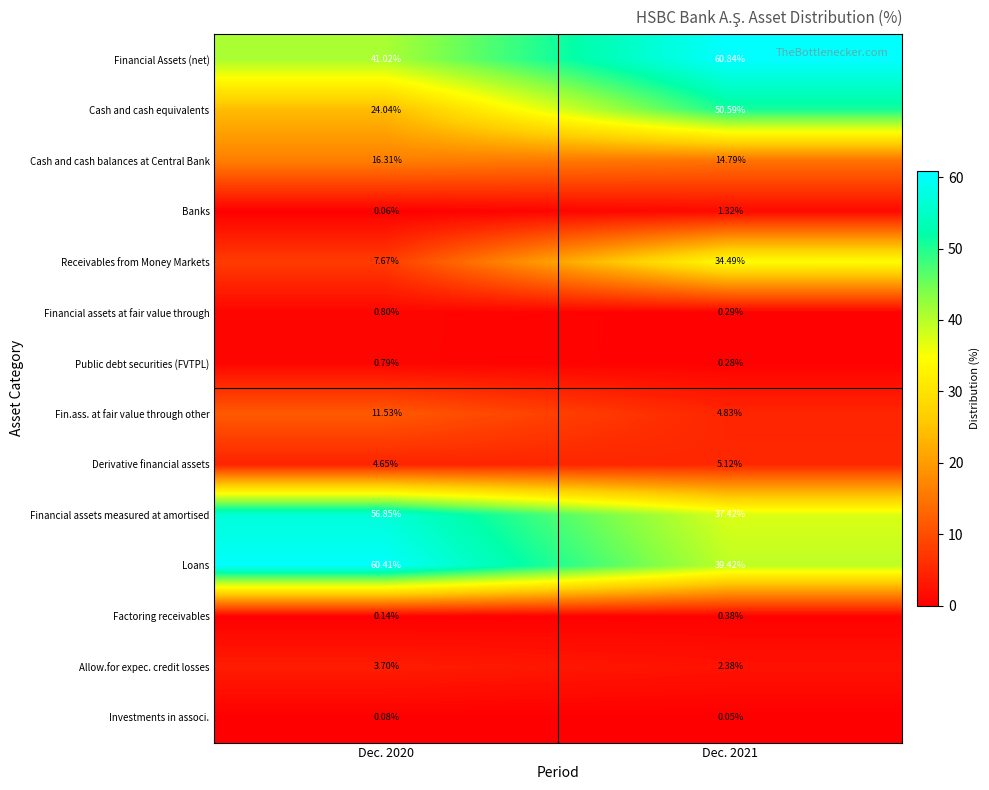

List the series in order of their peak value, highest first.

Financial Assets (net), Loans, Financial assets measured at amortised, Cash and cash equivalents, Receivables from Money Markets, Cash and cash balances at Central Bank, Fin.ass. at fair value through other, Derivative financial assets, Allow.for expec. credit losses, Banks, Financial assets at fair value through, Public debt securities (FVTPL), Factoring receivables, Investments in associ.